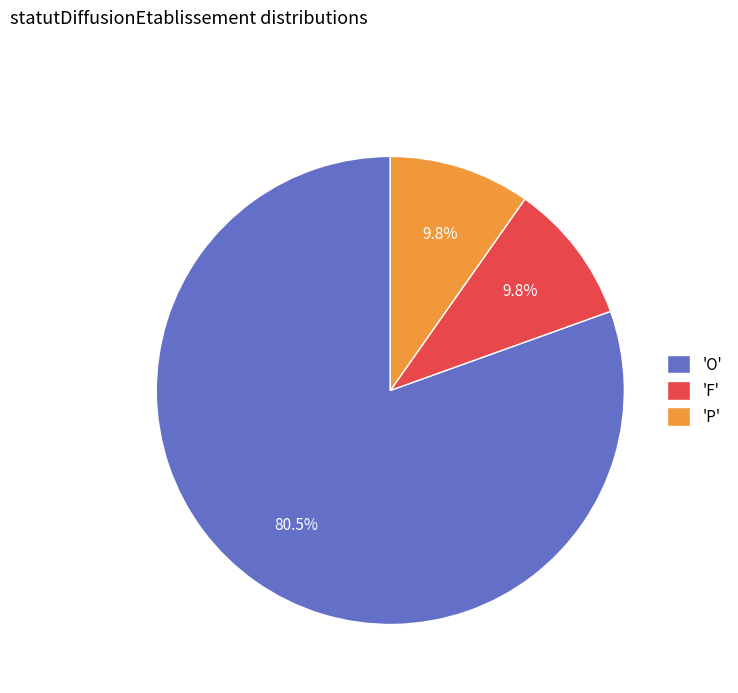

To the nearest percent, what is the average slice percentage?

33%